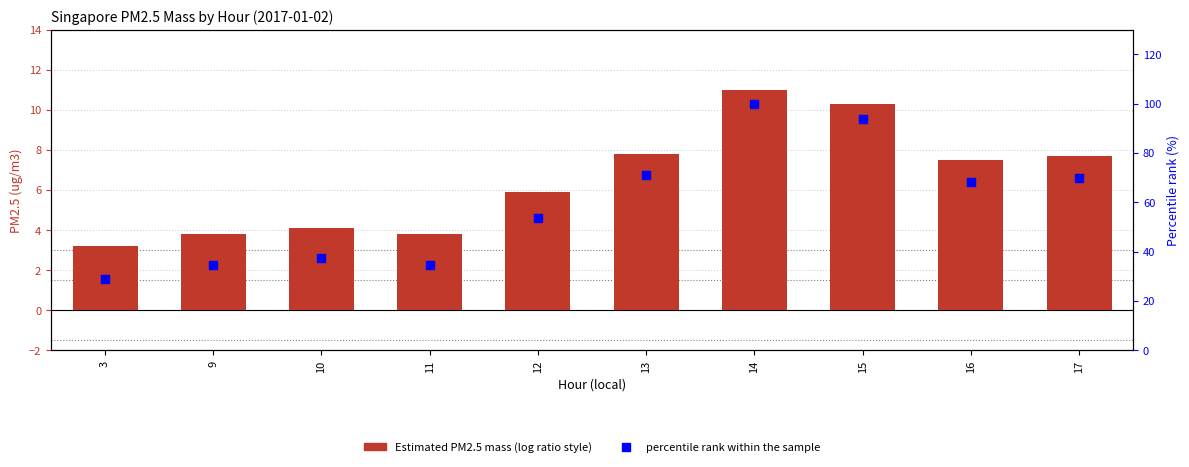

What is the total value across all series at 17?

77.7